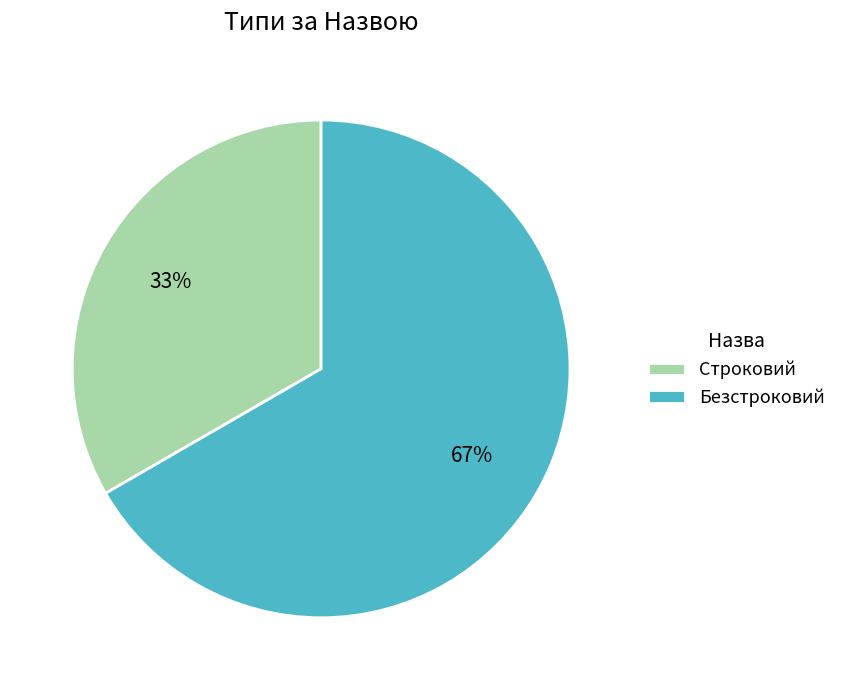

Is the sum of Безстроковий and Строковий greater than half?

Yes